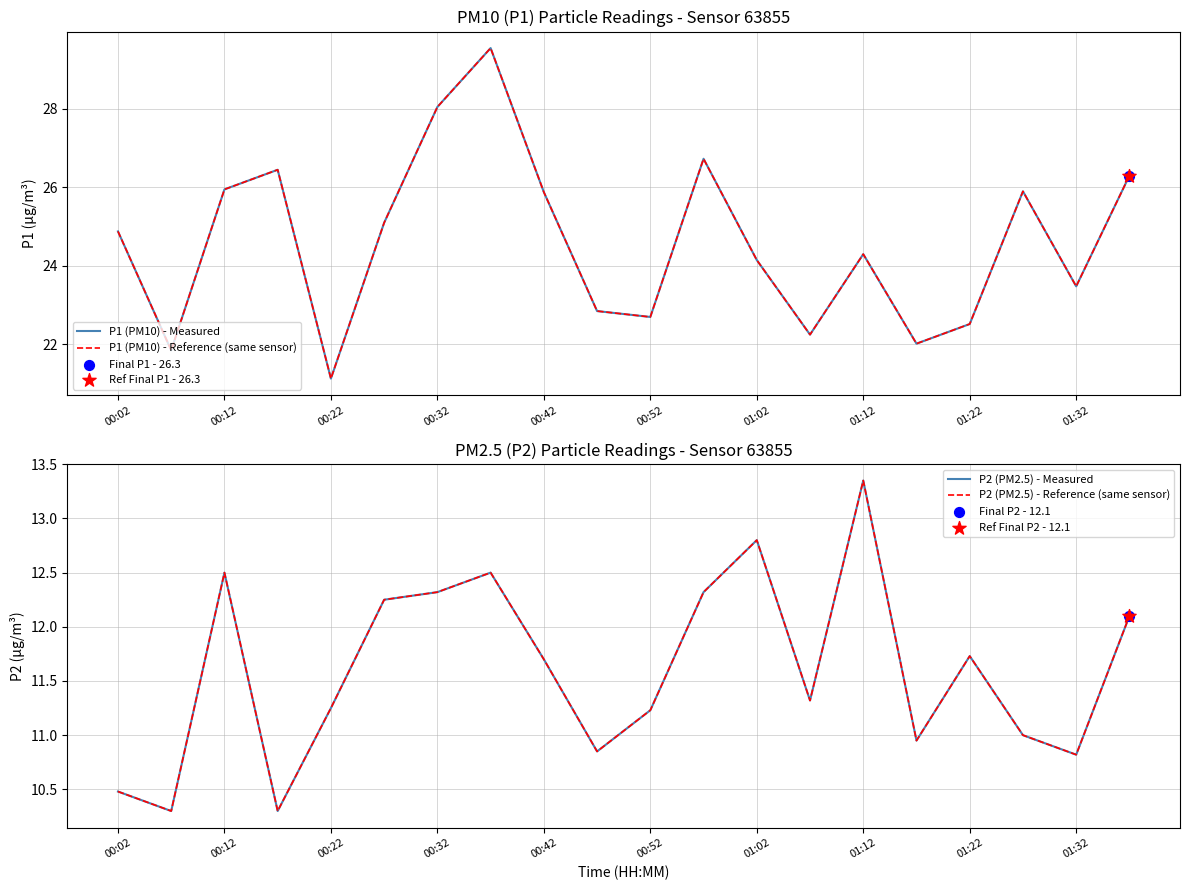

Which series has the largest total across all categories?

P1 (PM10) - Measured